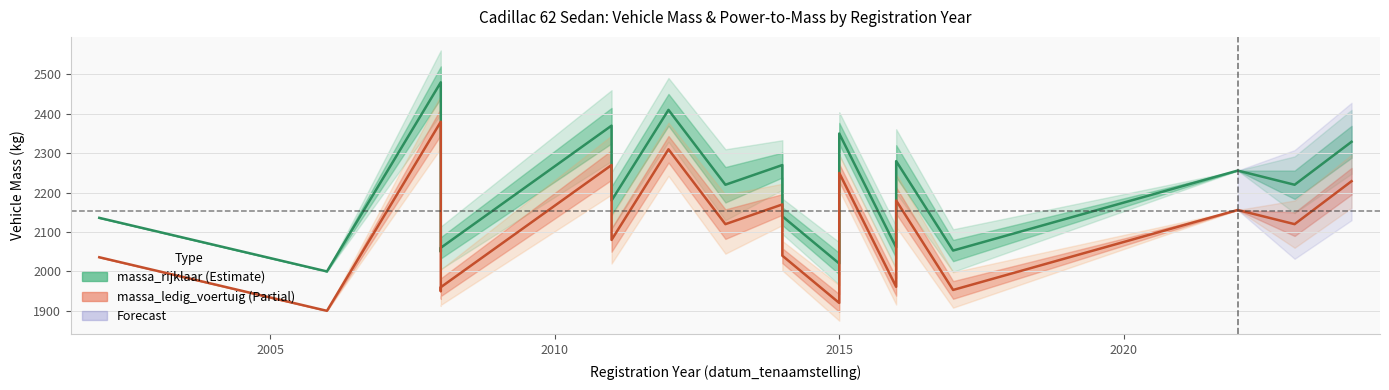

What is the value of the massa_rijklaar point at the 9th from the left?

2220